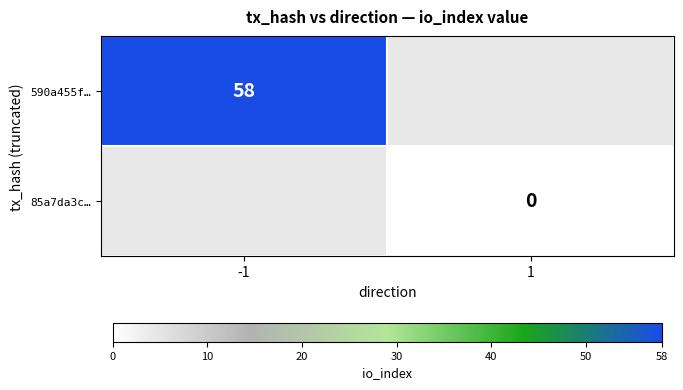

Is it true that 590a455f… equals 19 at -1?

False